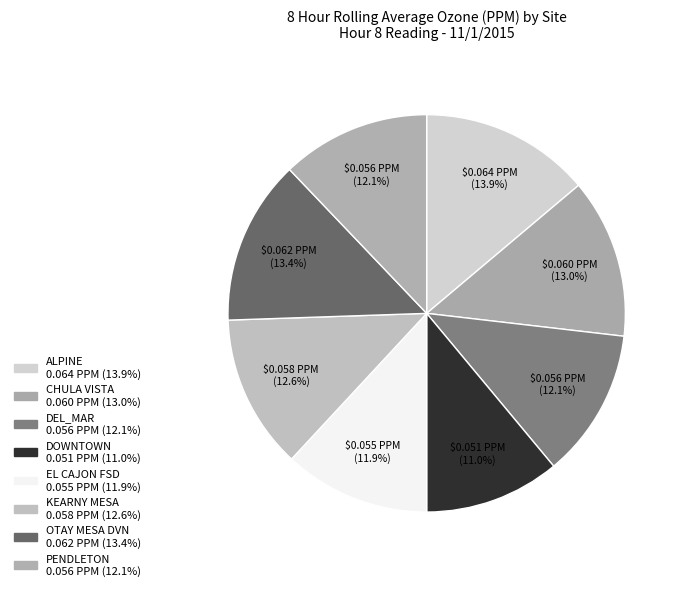

To the nearest percent, what portion does KEARNY MESA represent?

13%